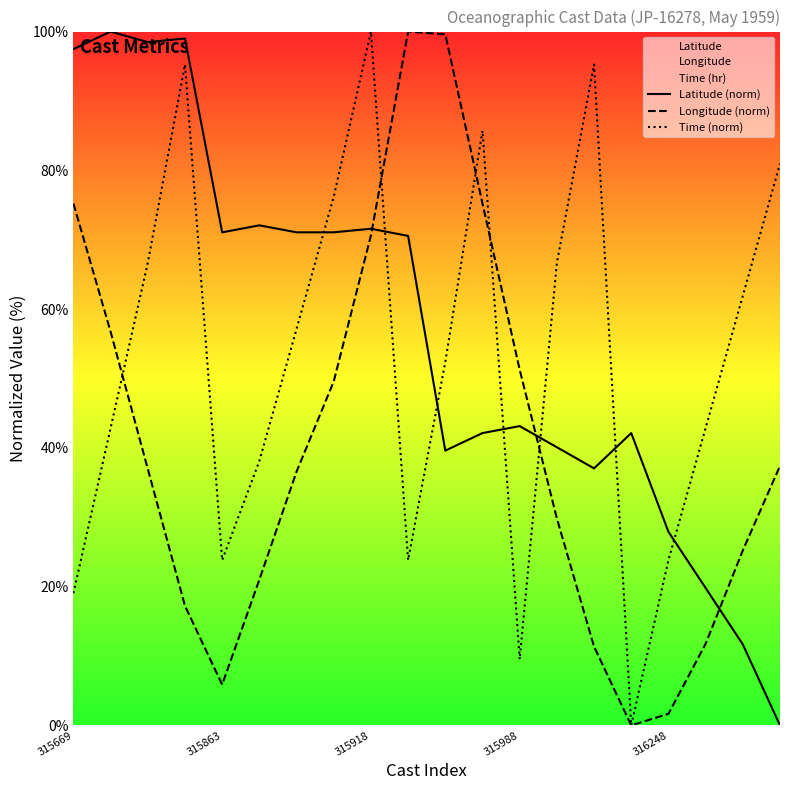

How many intersections are there between Latitude (norm) and Time (norm)?

7